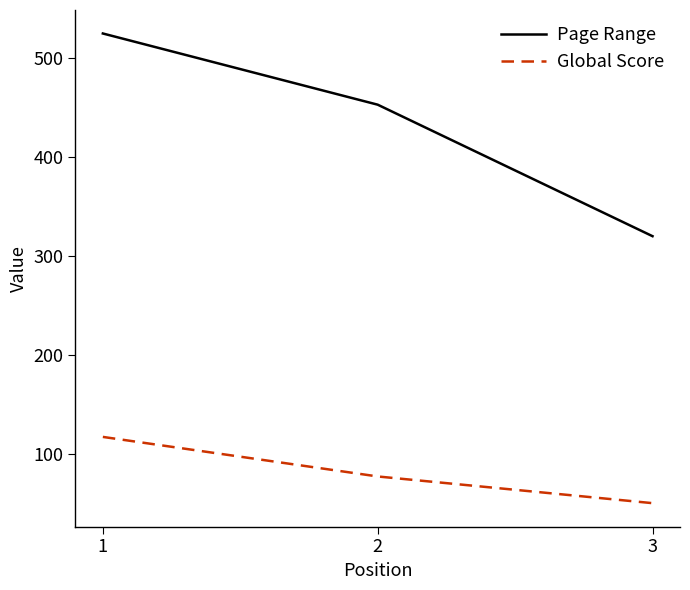

What is the difference between the Page Range values at 1 and 2?

72